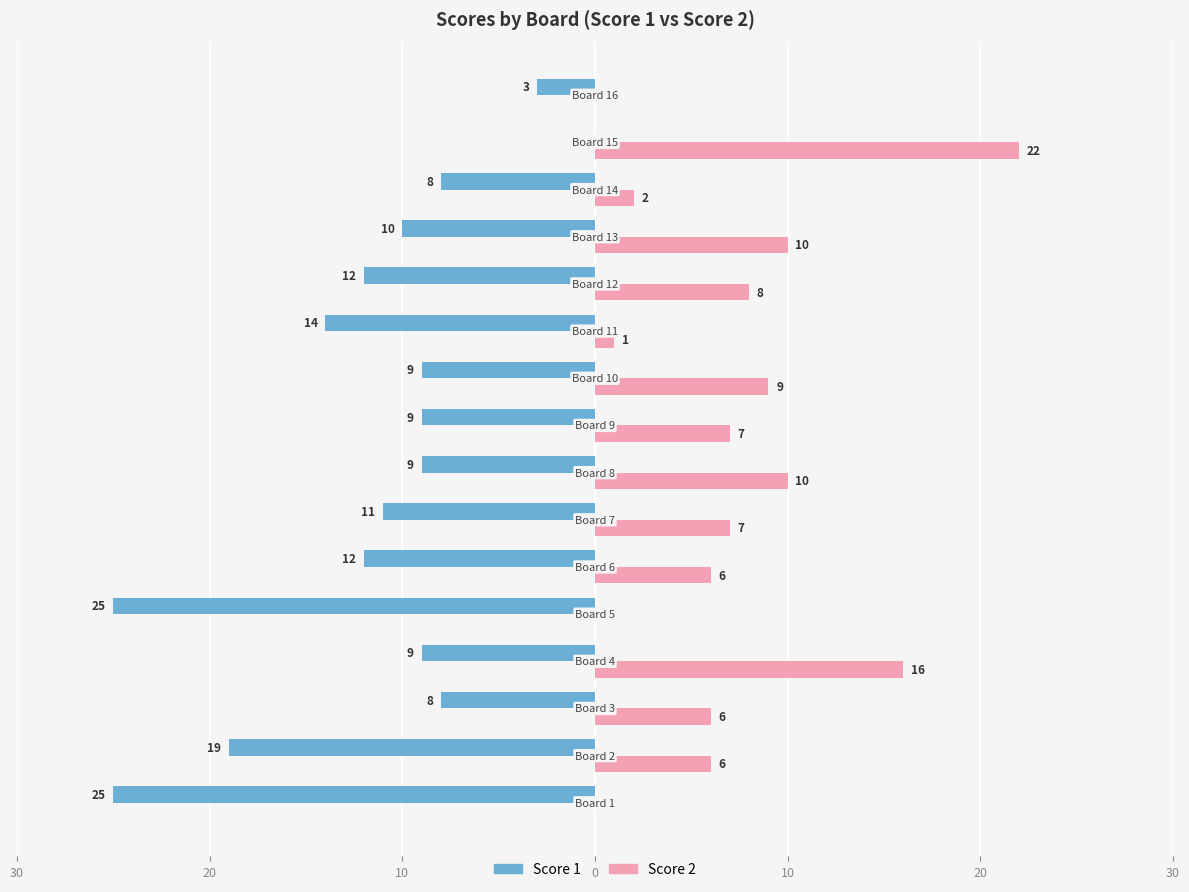

Are the bars horizontal?

Yes